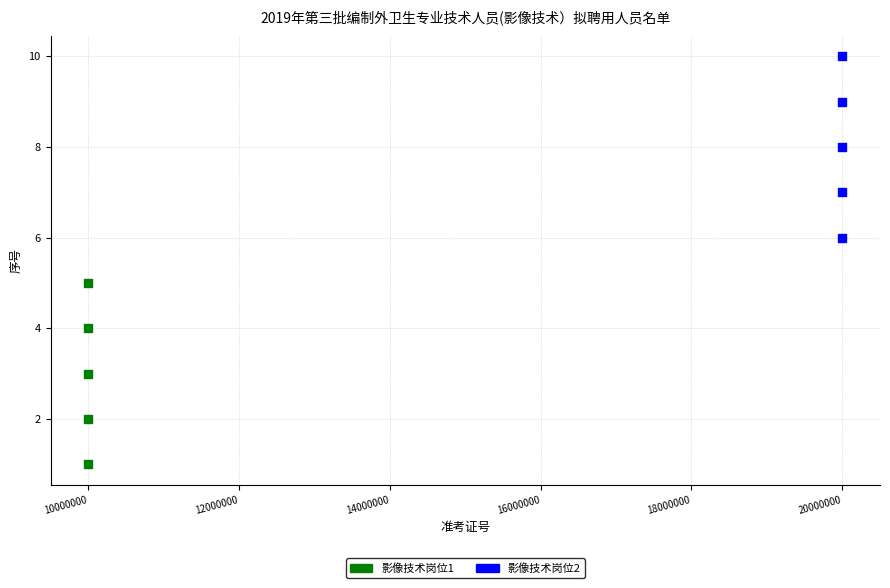

Which series contains the highest Y value?

影像技术岗位2